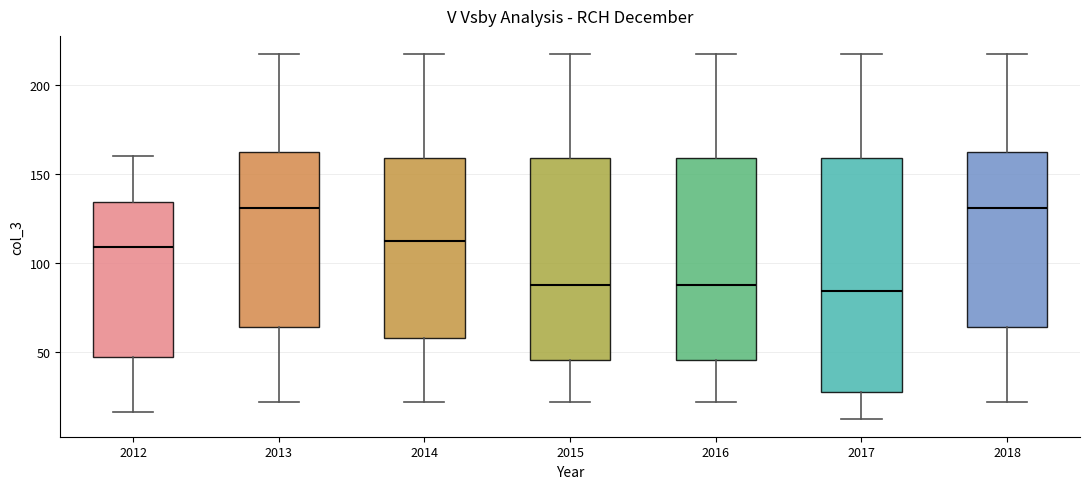

Reading left to right, read every box against the y-axis: the position of its median line, the range the box covers, and the ends of its whiskers. The values are not printed on the chart, so give them approximately, as read against the axis.

2012: median 110, box 45 to 135, whiskers 15 to 160
2013: median 130, box 65 to 160, whiskers 20 to 215
2014: median 110, box 60 to 160, whiskers 20 to 215
2015: median 85, box 45 to 160, whiskers 20 to 215
2016: median 85, box 45 to 160, whiskers 20 to 215
2017: median 85, box 25 to 160, whiskers 15 to 215
2018: median 130, box 65 to 160, whiskers 20 to 215